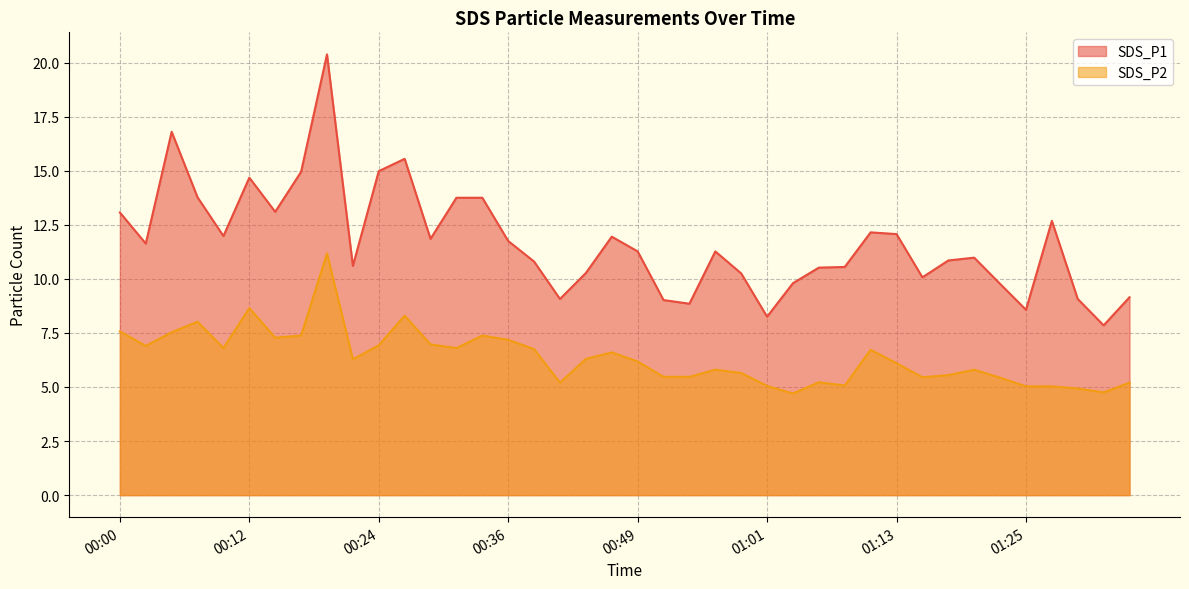

What is the difference between the highest and lowest values at 01:01?

3.2